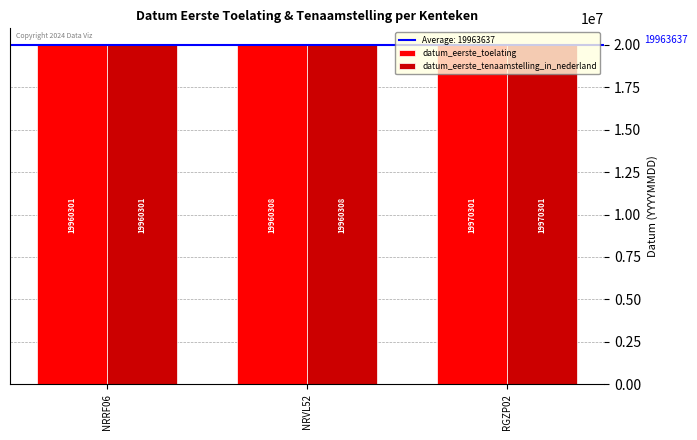

What is the maximum value shown in the chart?

19970301